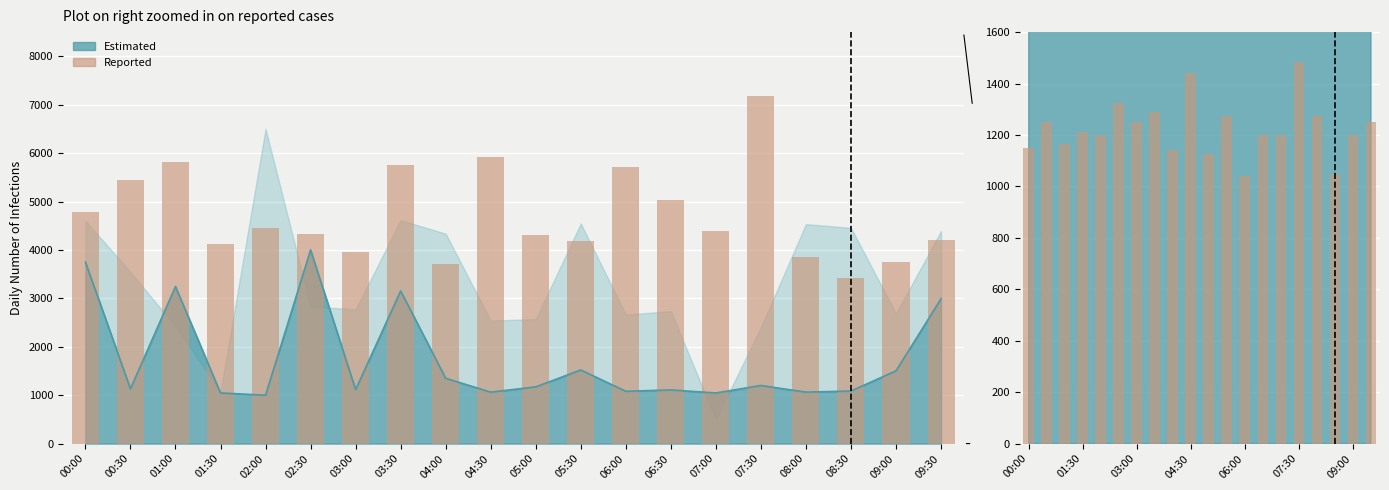

How many data points are above 1210?

9